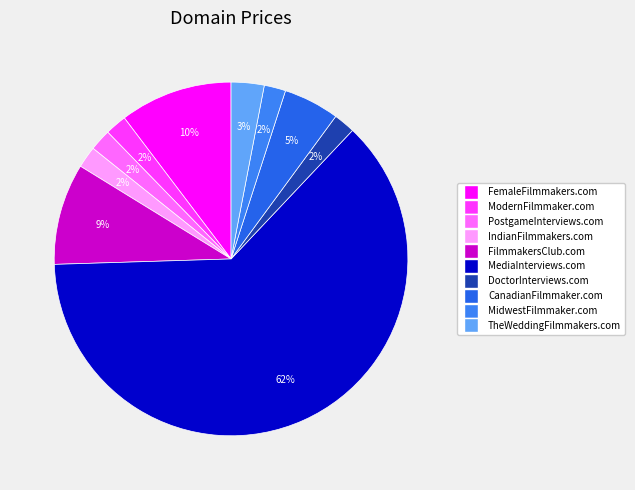

Is there any slice that represents more than half of the pie?

Yes